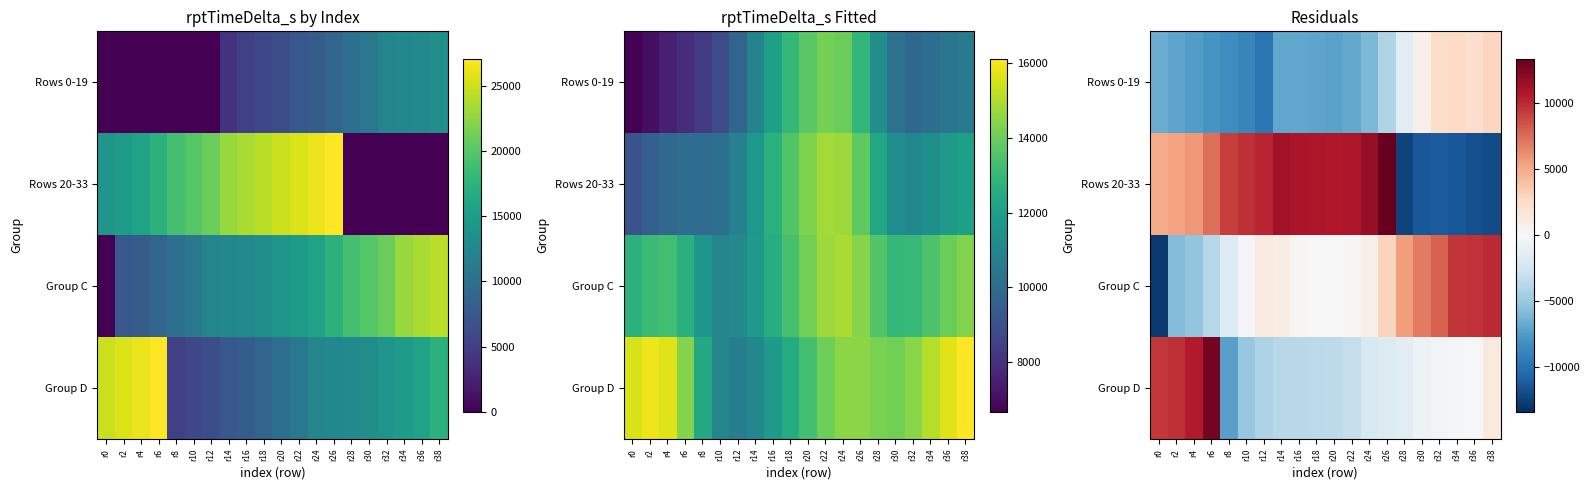

At r20, list the series in order from largest to smallest.

Rows 20-33, Group C, Group D, Rows 0-19